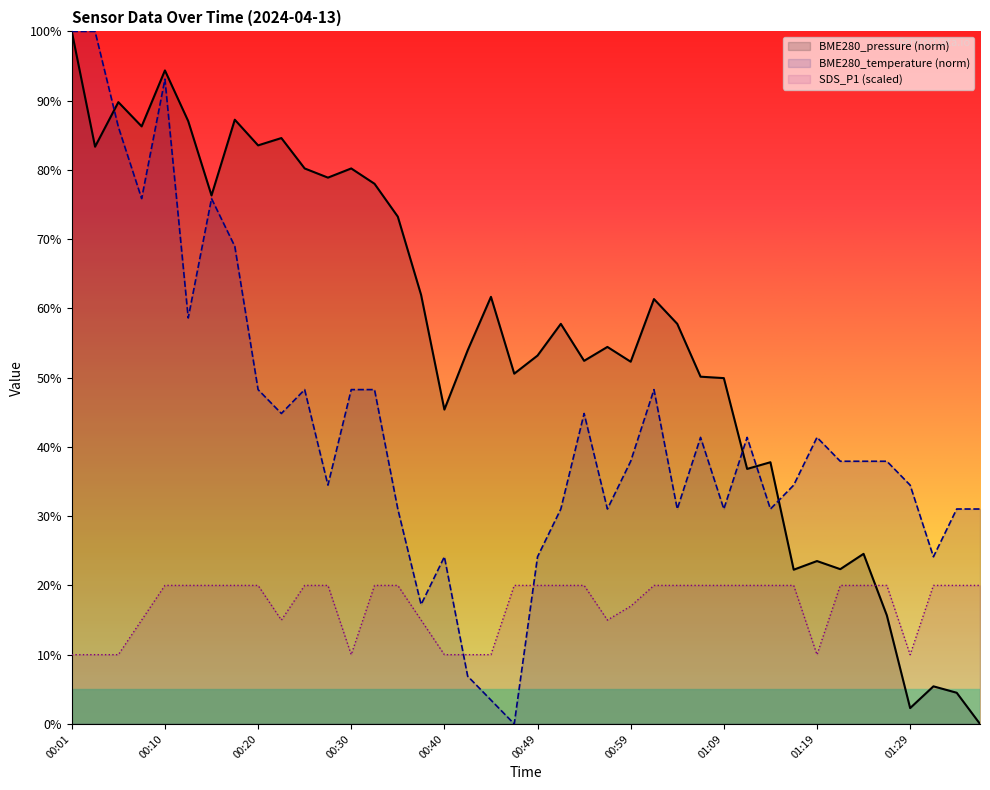

What is the difference between the values at 01:24 and 00:13?

20.7